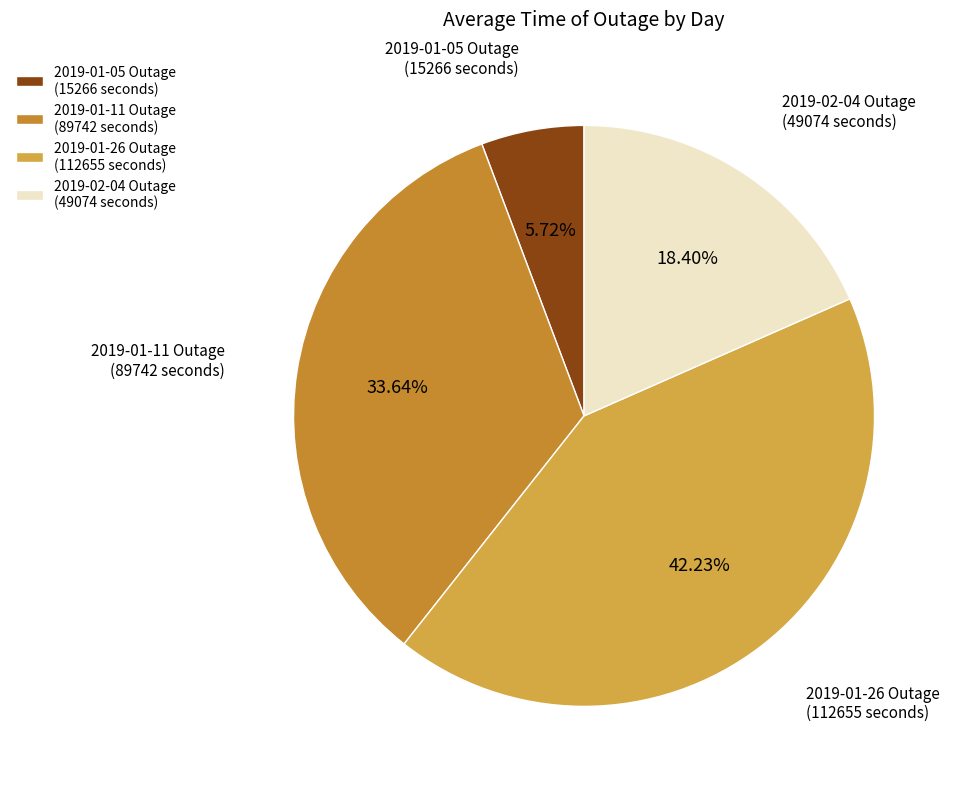

Which slice is the largest?

2019-01-26 Outage